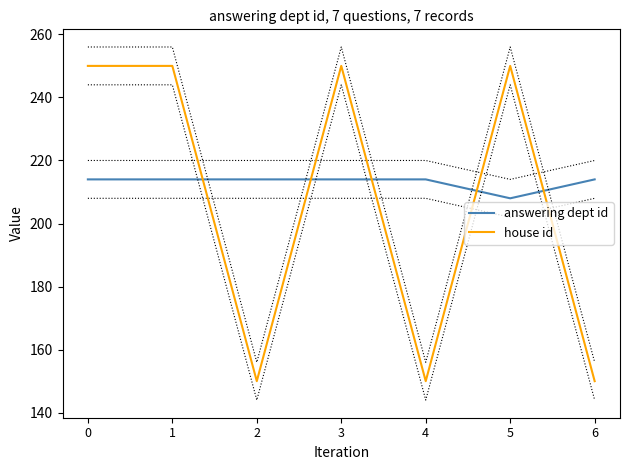

Which series changed the most between 0 and 2?

house id